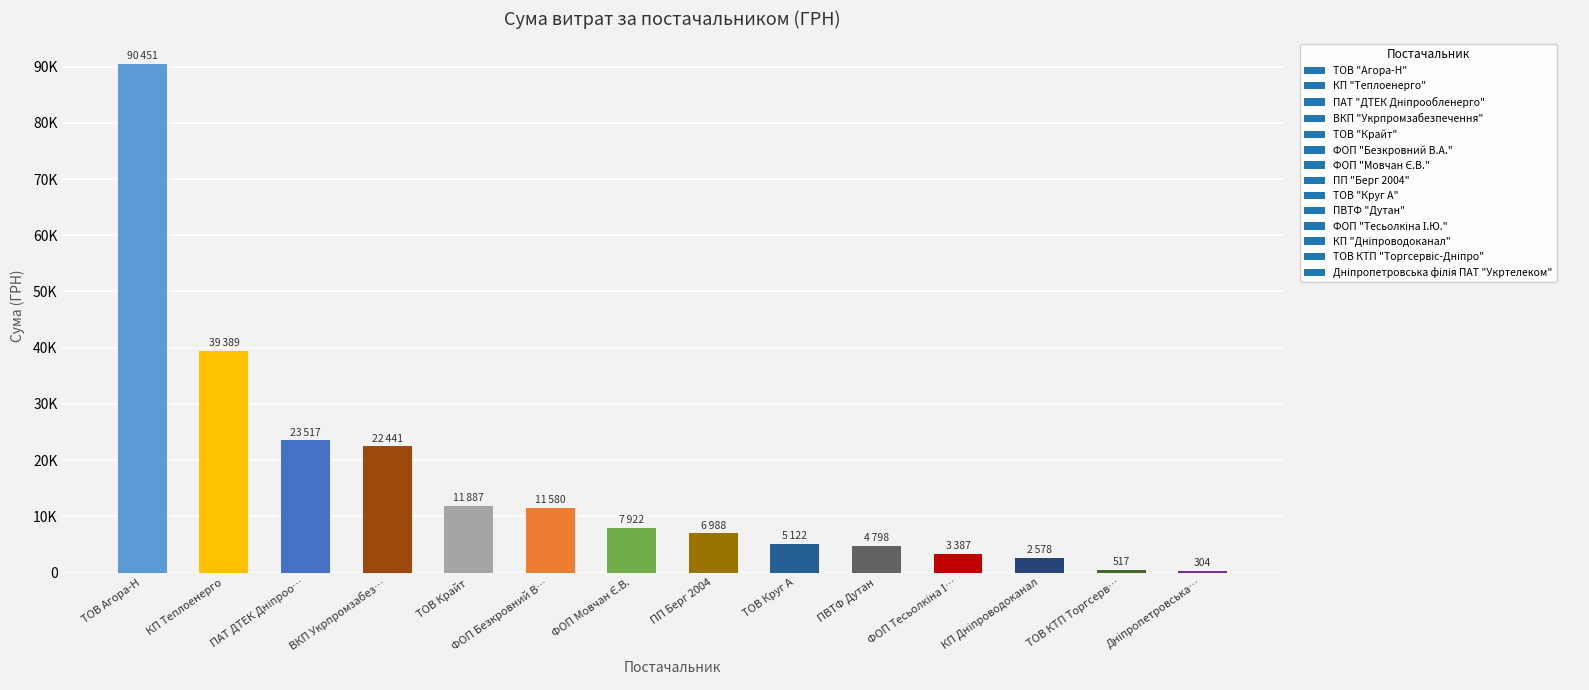

How many series are shown in this chart?

1